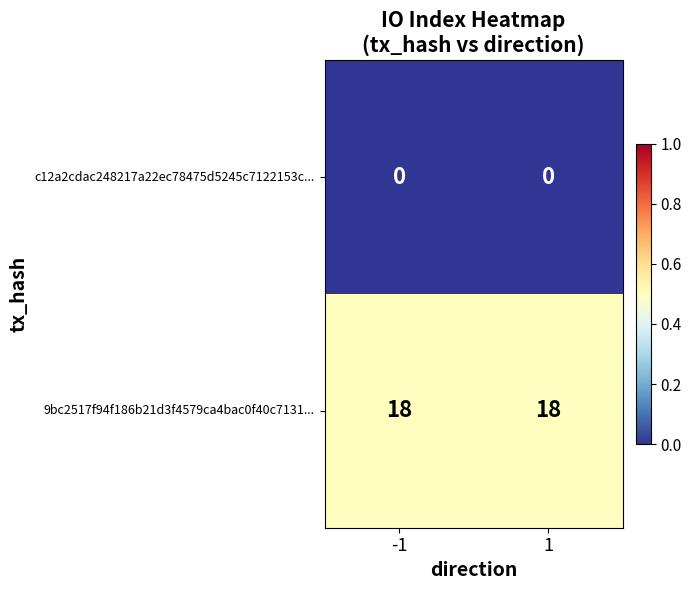

Reading left to right, transcribe all the data shown in this chart.

c12a2cdac248217a22ec78475d5245c7122153c...: -1=0	1=0
9bc2517f94f186b21d3f4579ca4bac0f40c7131...: -1=18	1=18